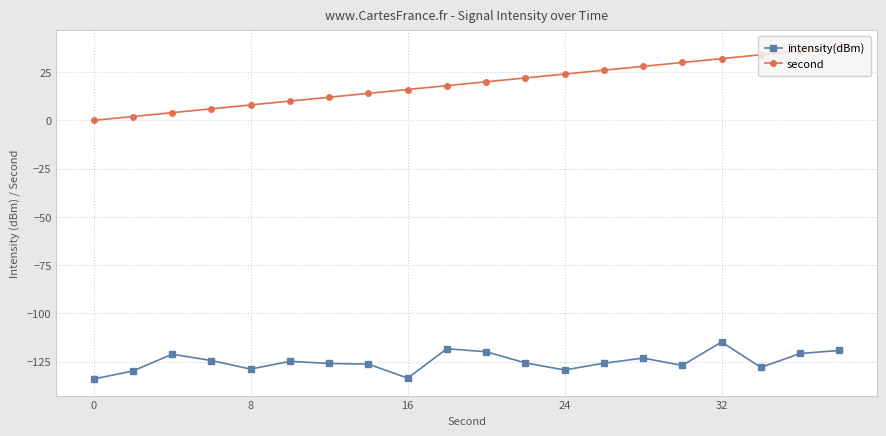

Rank the series by their average value, from highest to lowest.

second, intensity(dBm)